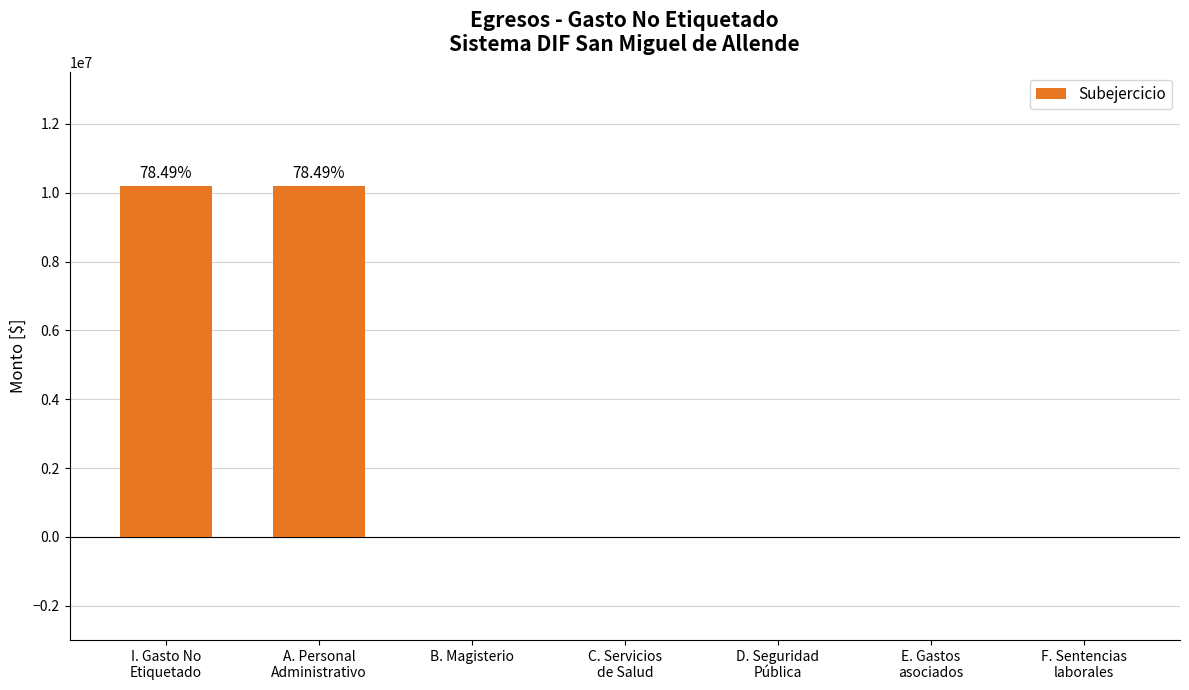

How many data points does each series have?

7